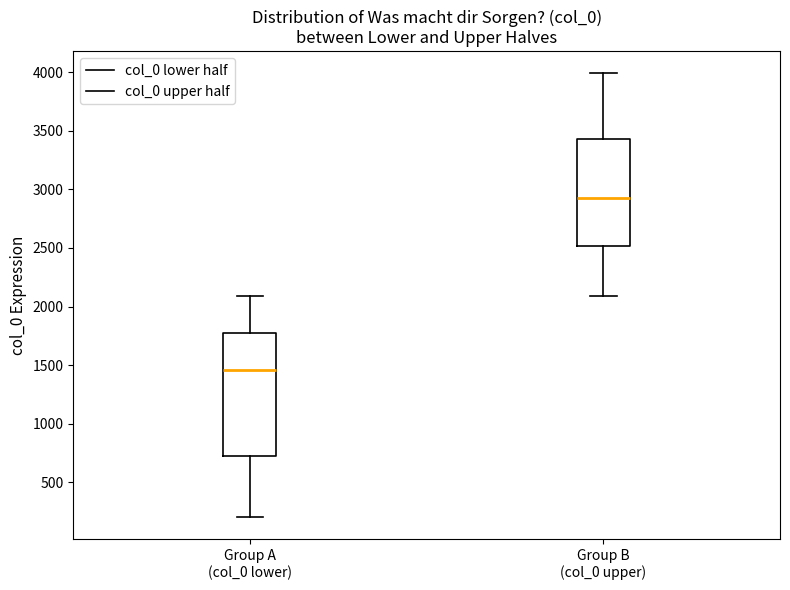

Comparing the boxes themselves (not the whiskers), which one is the tallest?

Group A (col_0 lower)